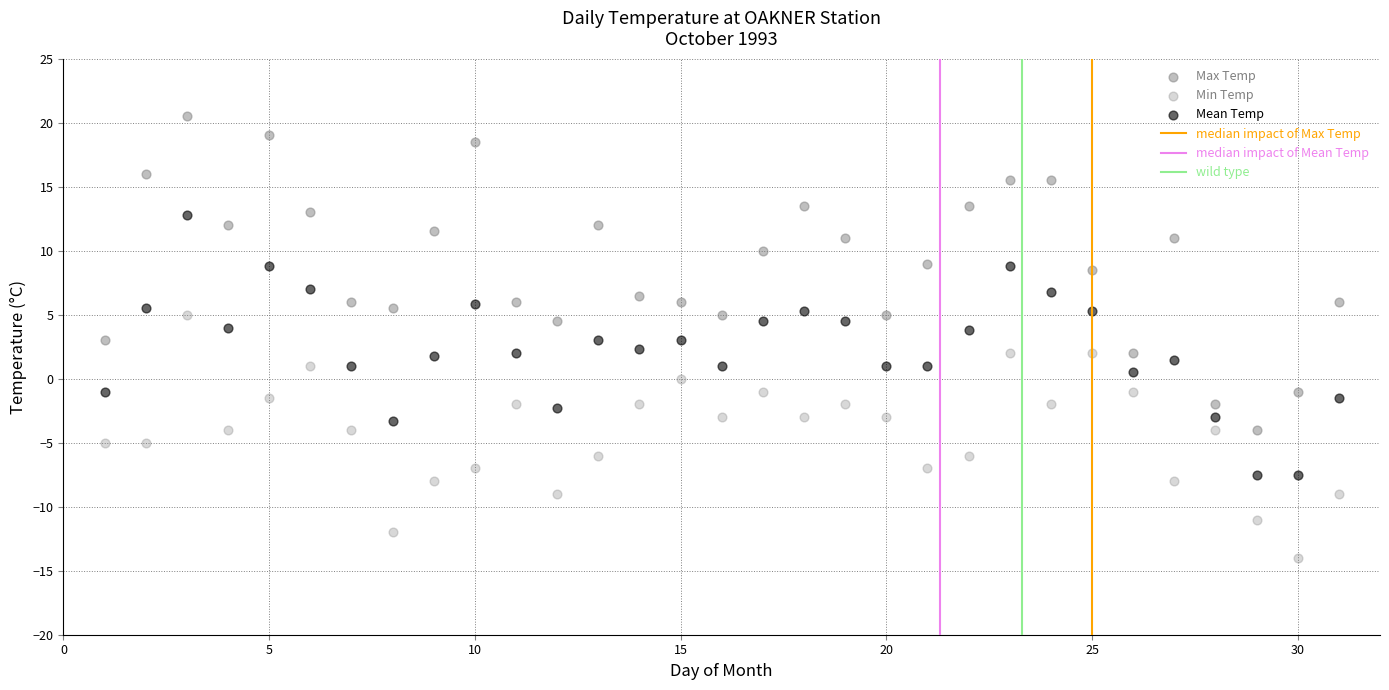

How many data points are displayed?

93